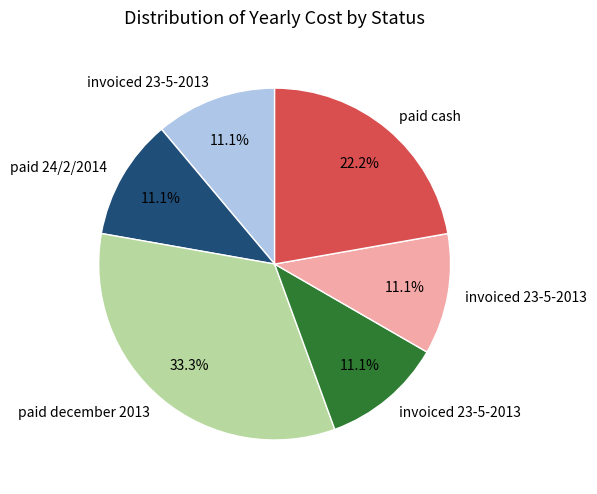

Does any single category account for the majority?

No